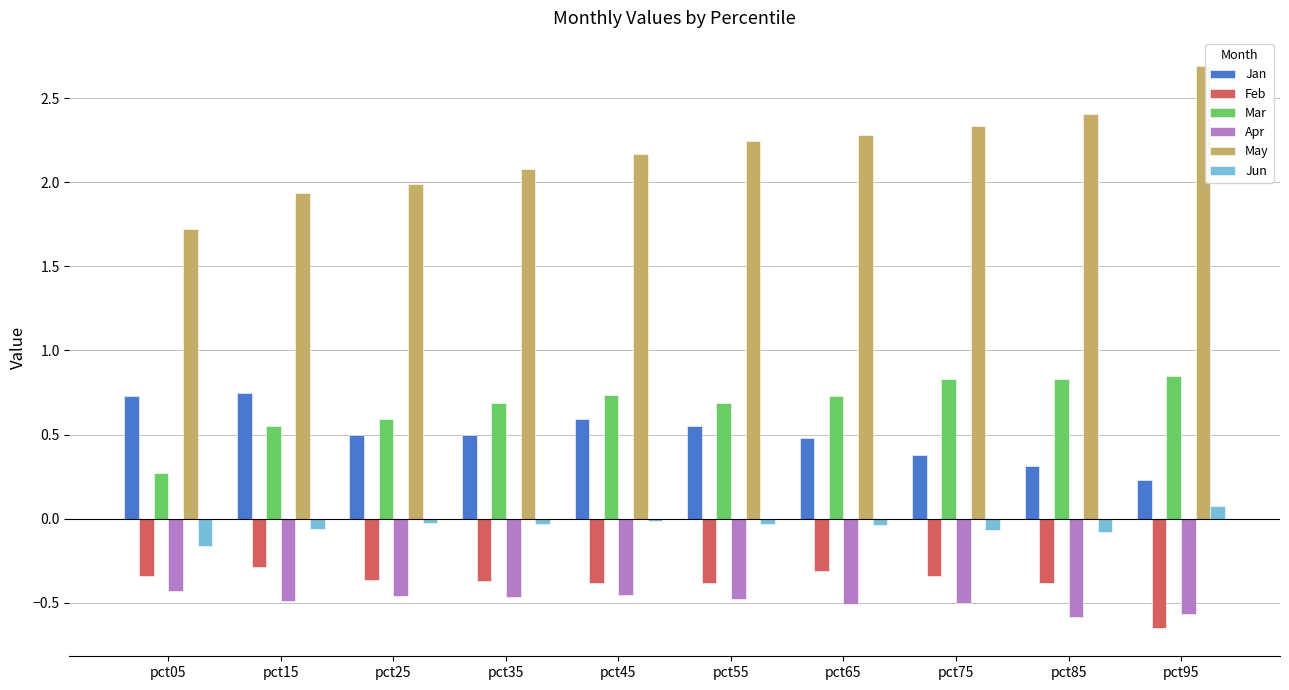

What is the difference between the maximum and second lowest values in the Jun series?

0.2